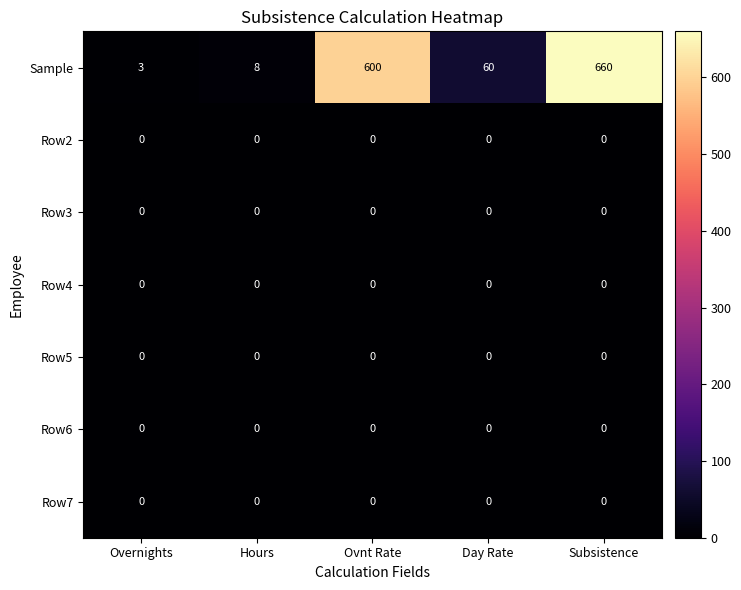

What is the total value across all series at Subsistence?

660